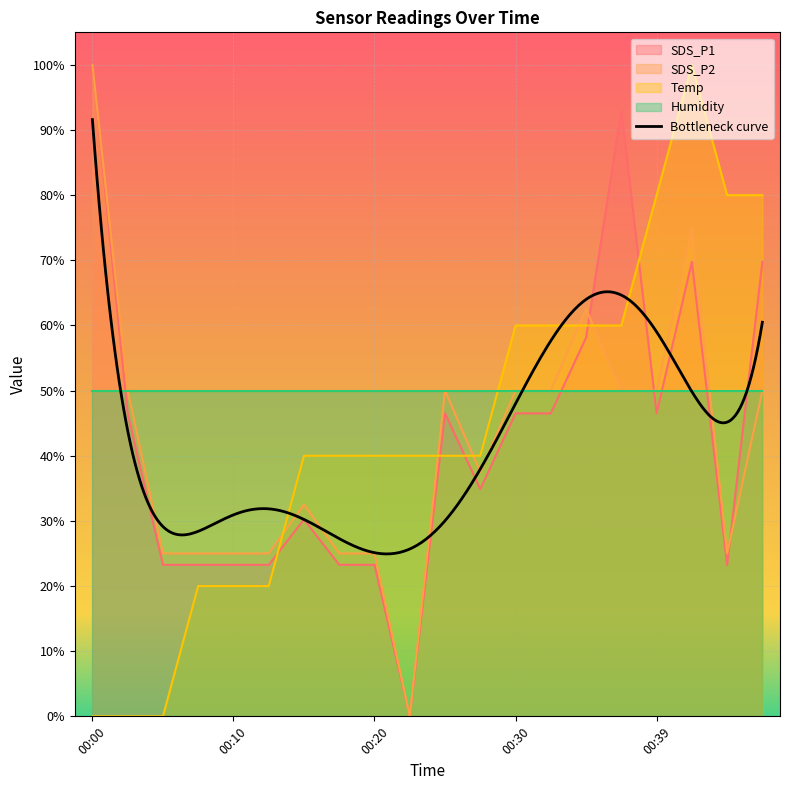

How many values in Temp are above zero?

17